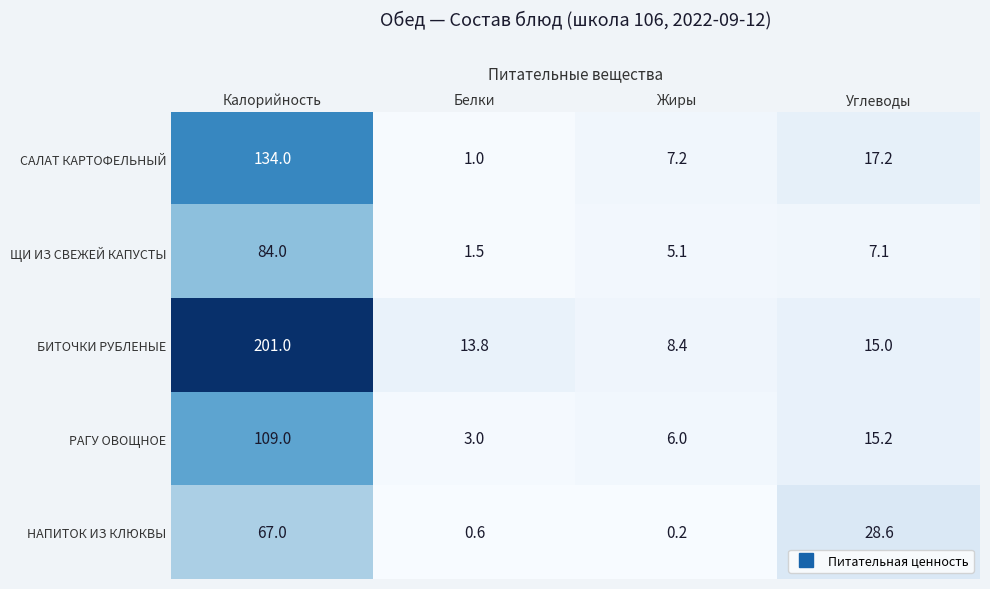

True or false: ЩИ ИЗ СВЕЖЕЙ КАПУСТЫ has a value of 137.4 at Калорийность.

False